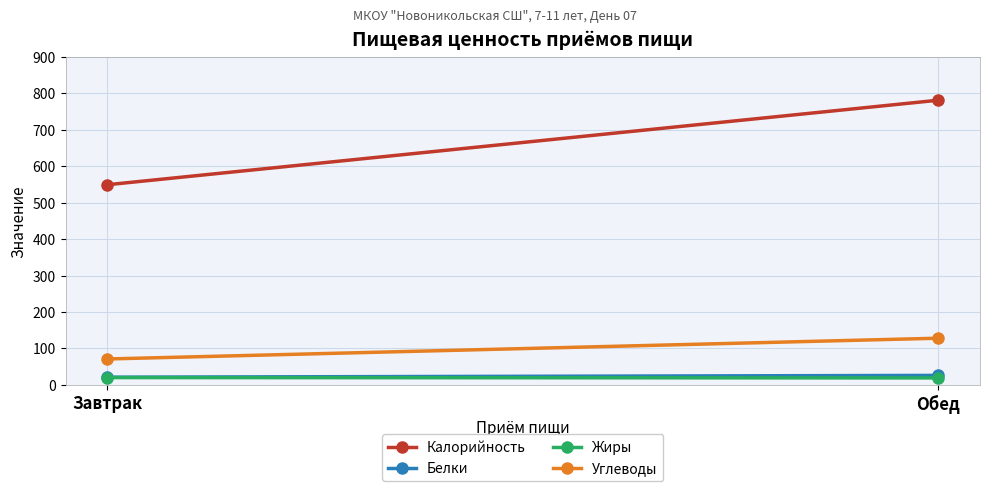

What is the value of the Углеводы point at the 2nd from the left?

128